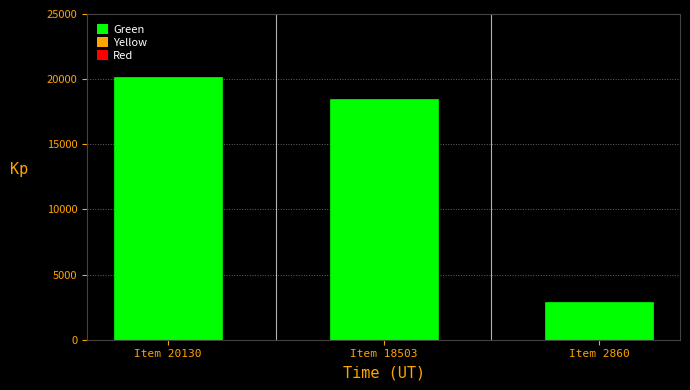

What is the value of the 2nd bar from the left?

18503